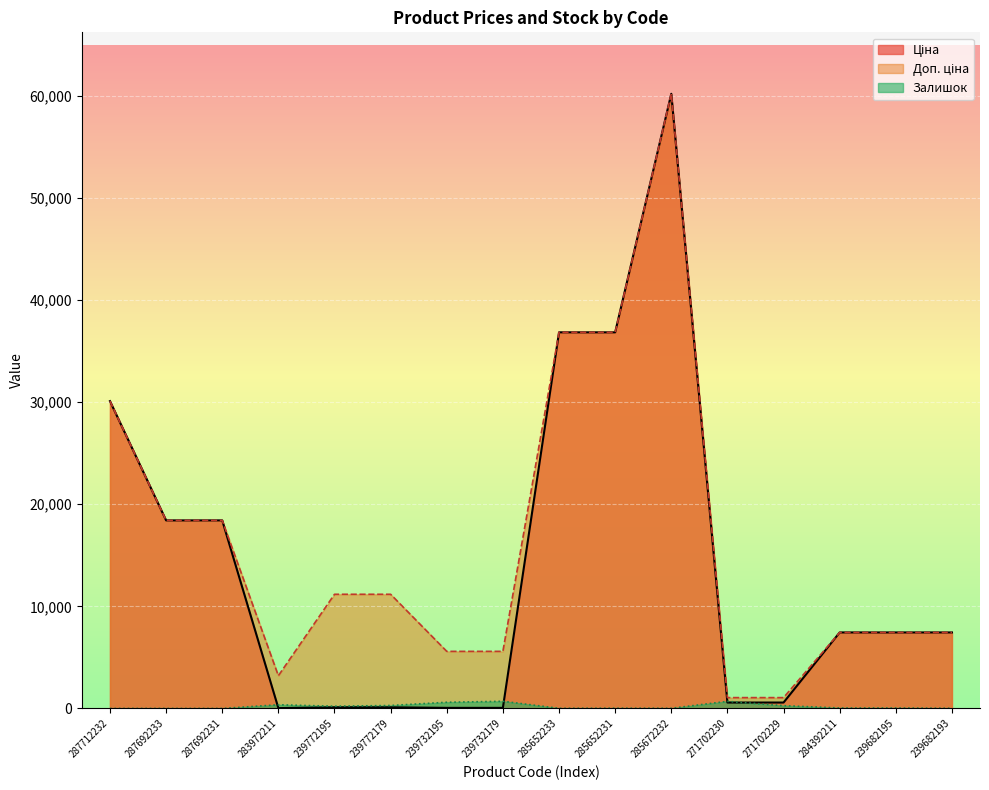

At how many categories does at least one series exceed 12614?

6